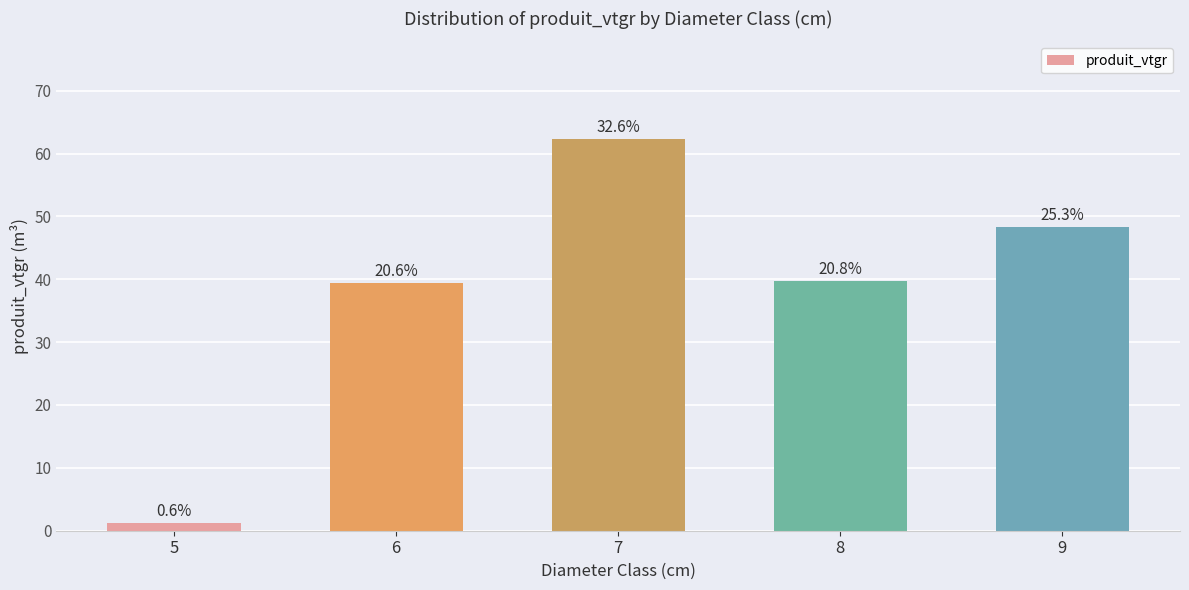

Where does the data first go above 39?

6